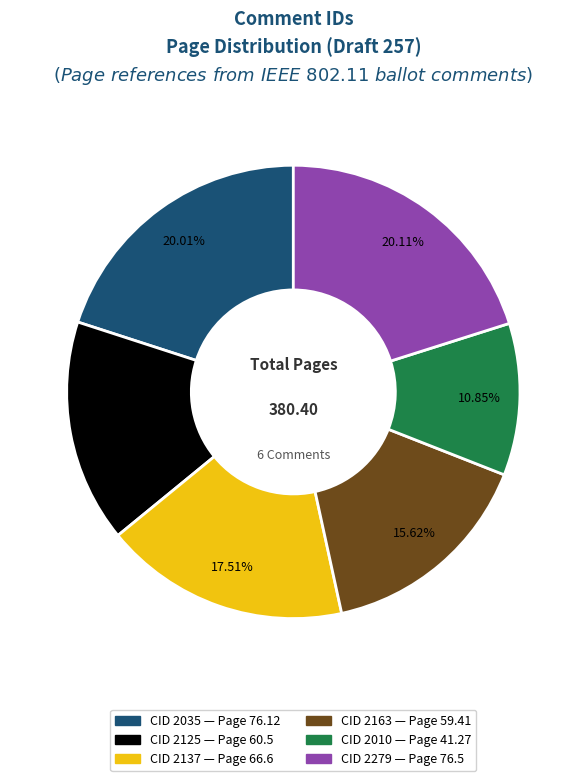

Which has a higher value, CID 2010 or CID 2035?

CID 2035